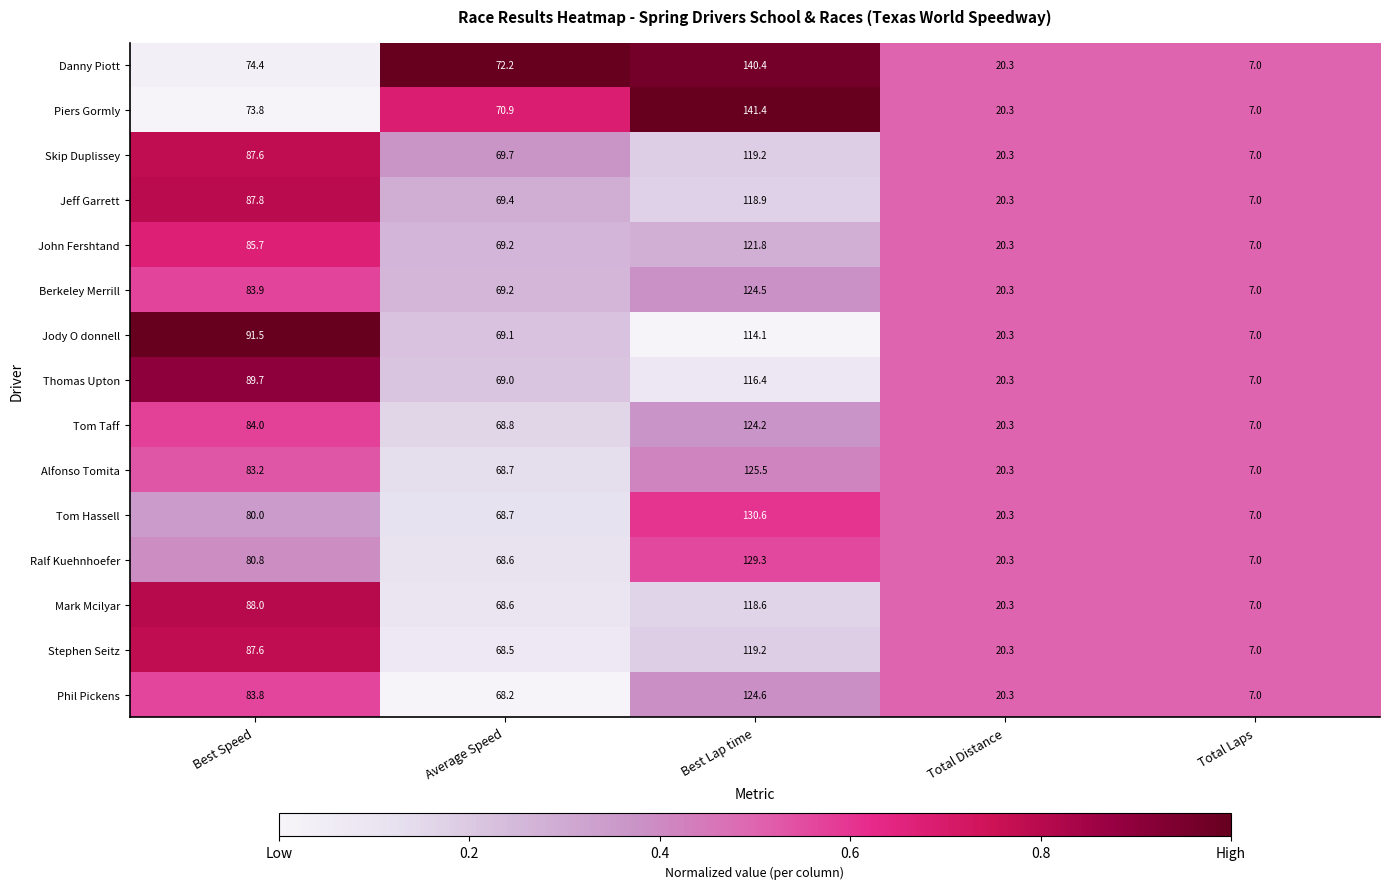

What is the maximum value for Berkeley Merrill?

124.5